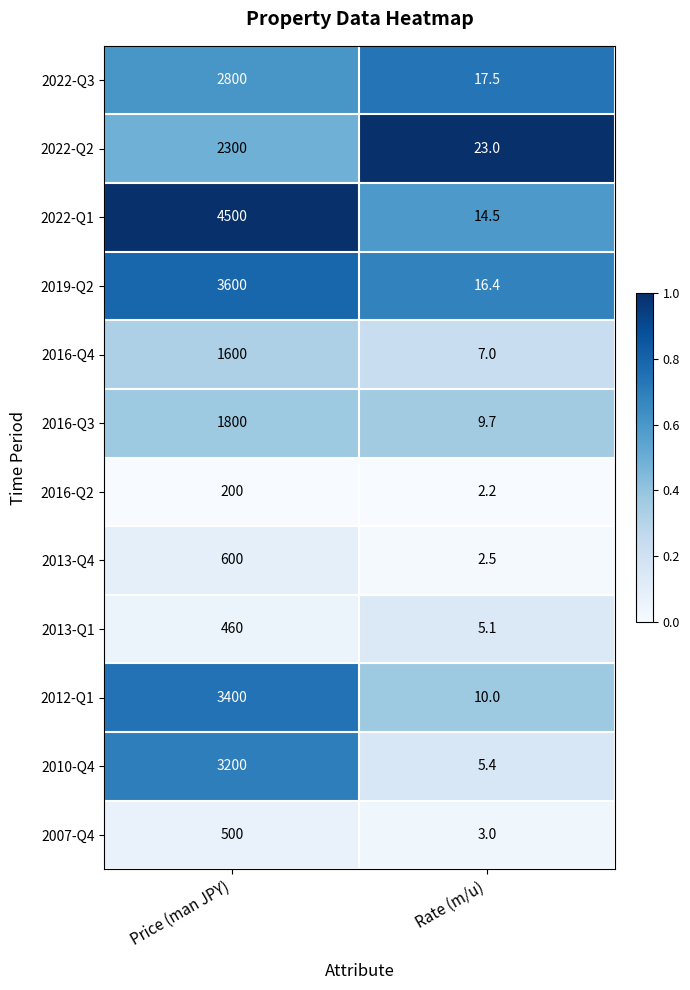

What is the highest value of the 2022-Q1 series?

4500.0